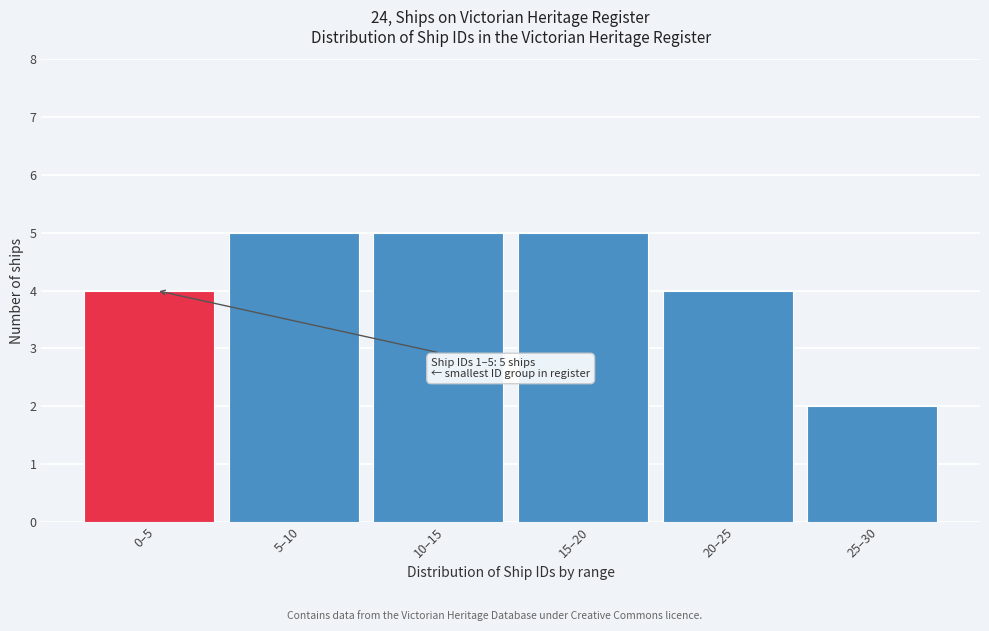

Reading left to right, transcribe all the data shown in this chart.

0–5=4	5–10=5	10–15=5	15–20=5	20–25=4	25–30=2